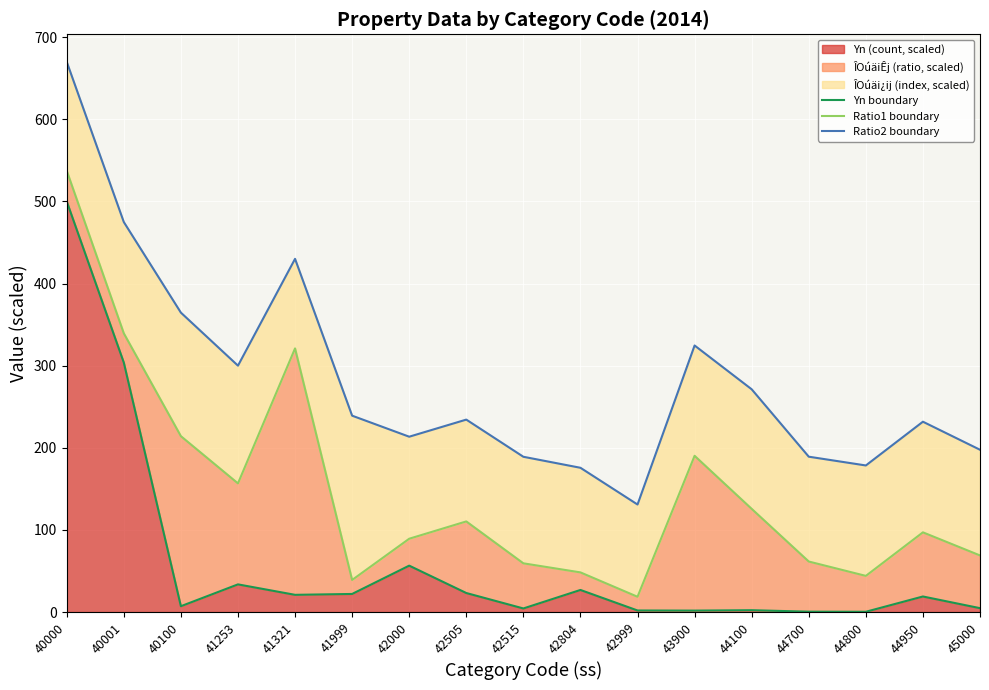

Reading left to right, transcribe all the data shown in this chart.

Yn boundary: 500.0	303.8	7.2	33.7	21.0	22.1	56.5	23.2	4.4	26.9	2.0	1.8	2.3	0.5	0.4	19.0	4.8
Ratio1 boundary: 537.3	339.4	214.2	156.7	321.0	39.1	89.3	110.4	59.4	48.3	18.7	190.3	125.7	61.6	44.1	97.1	69.0
Ratio2 boundary: 669.9	474.8	364.6	300.0	430.0	239.1	213.5	234.3	189.1	175.7	131.0	324.6	271.2	189.2	178.5	231.8	197.6